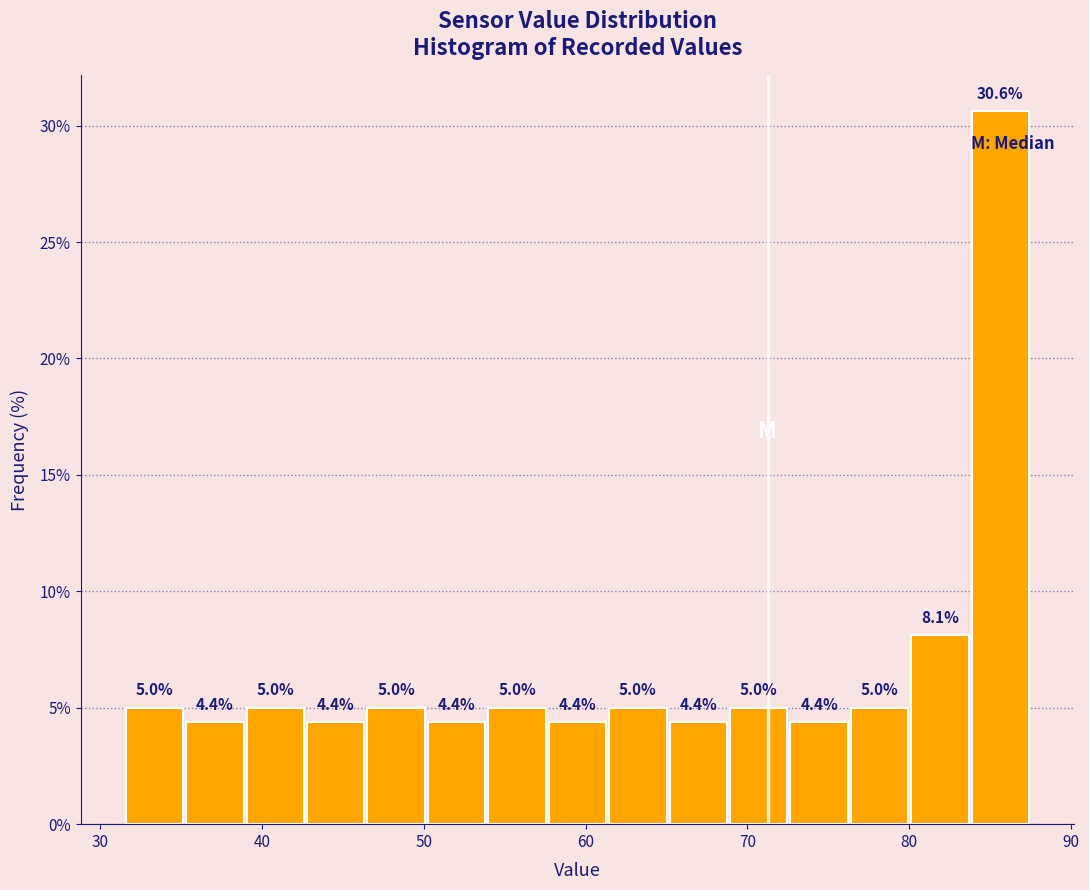

Read against the x-axis, roughly where is the centre of the tallest bar?

86